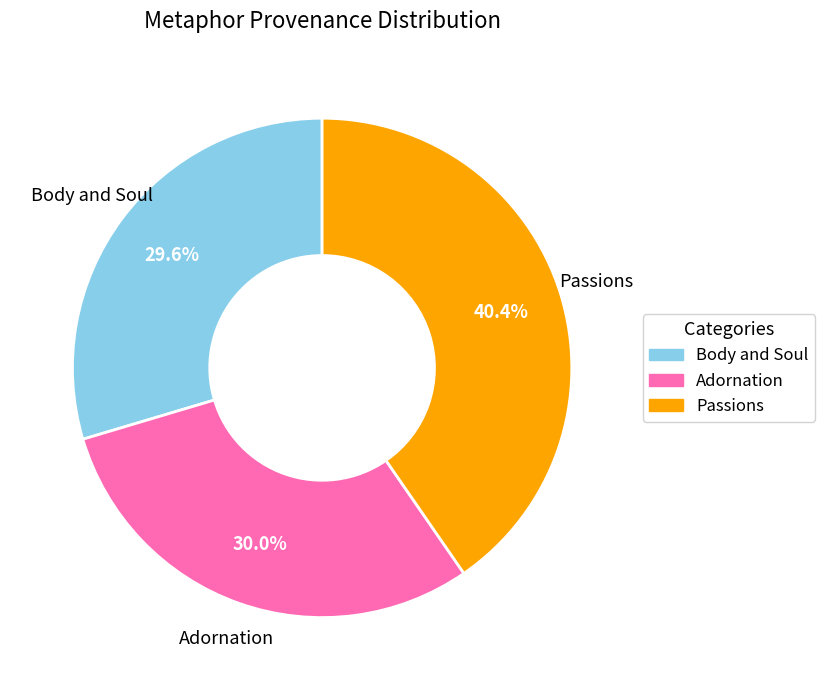

To the nearest percent, what portion does Adornation represent?

30%